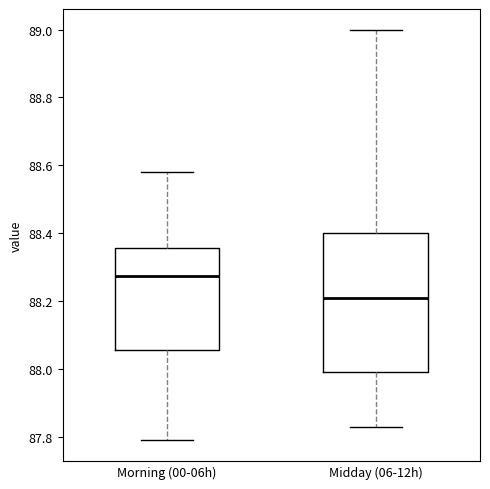

Which box's median line is the highest?

Morning (00-06h)